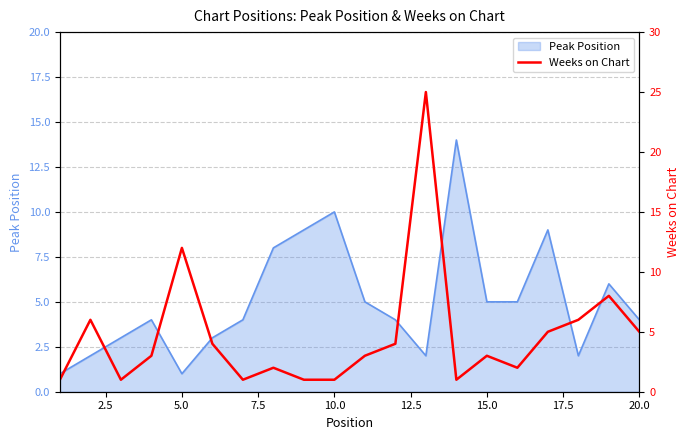

Reading right to left, extract all data points from this chart.

5	8	6	5	2	3	1	25	4	3	1	1	2	1	4	12	3	1	6	1